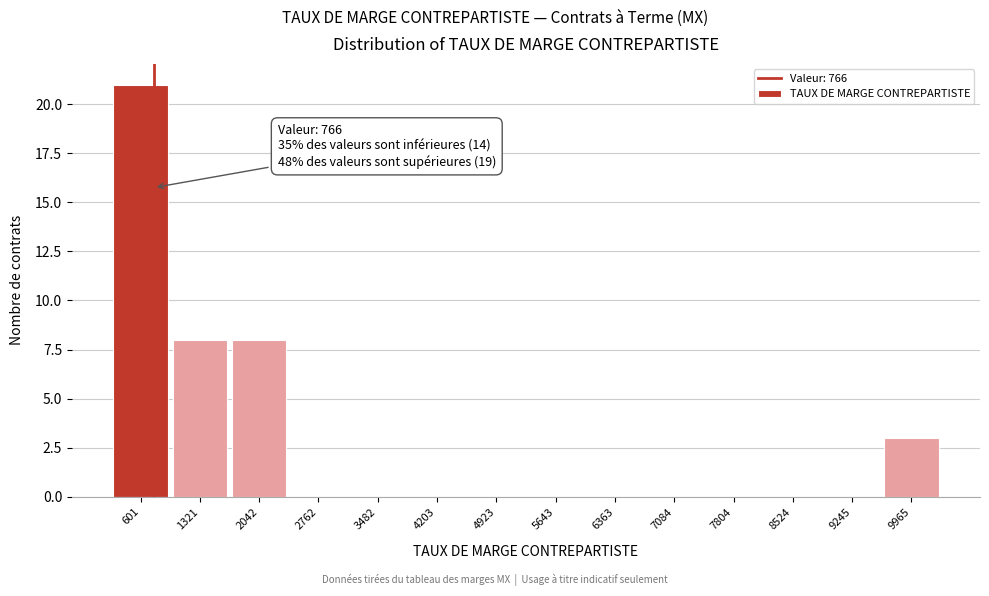

Over which range of the x-axis is the bar tallest?

200 to 1000